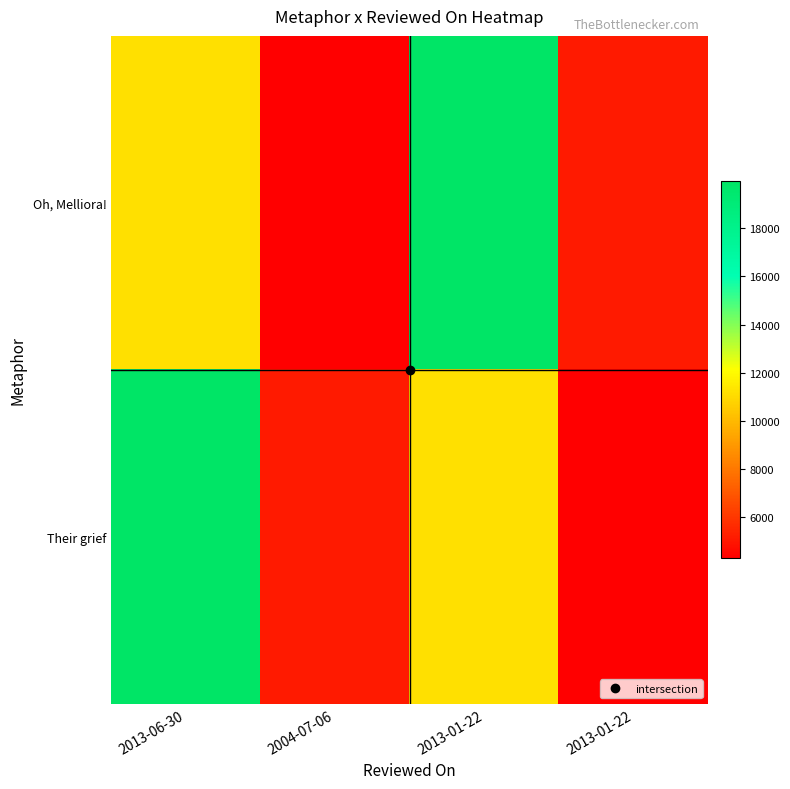

Reading right to left, what are all the values shown in this chart?

Oh, Melliora!: 2013-01-22=5070	2013-01-22=19958	2004-07-06=4272	2013-06-30=11165
Their grief: 2013-01-22=4272	2013-01-22=11165	2004-07-06=5070	2013-06-30=19958